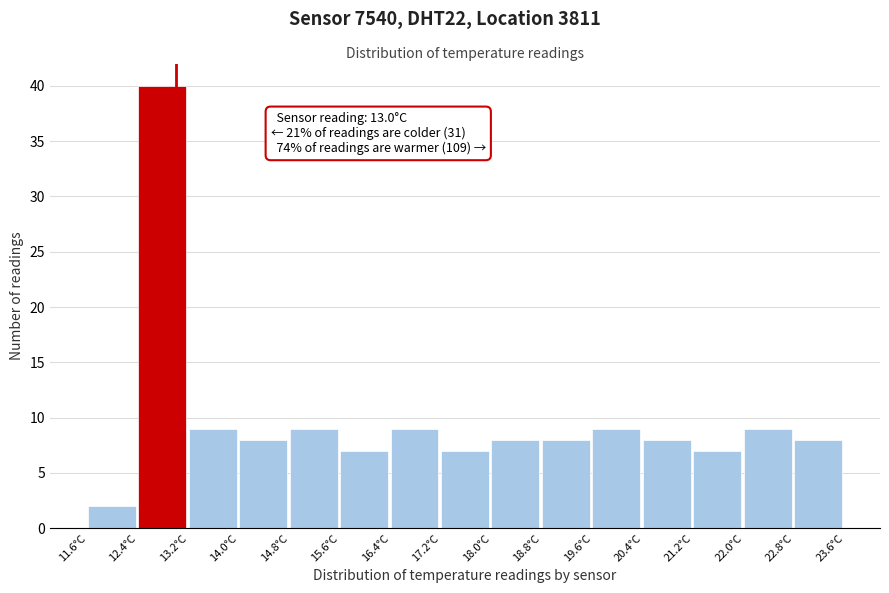

Over which range of the x-axis is the bar tallest?

12.4 to 13.2